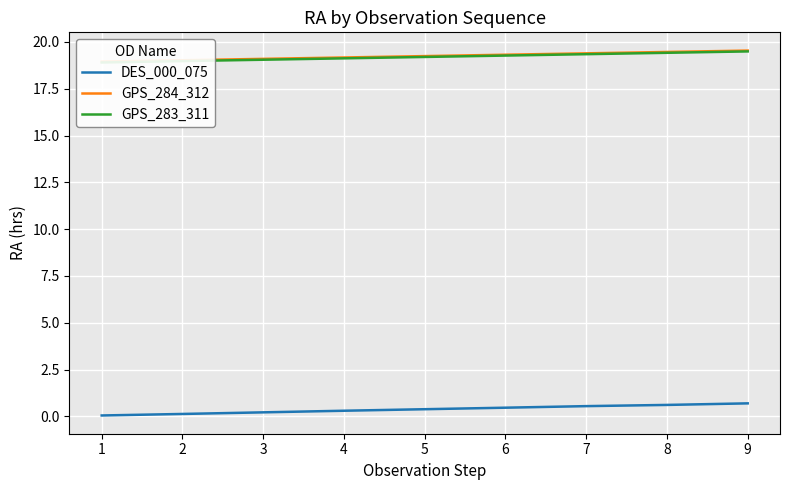

At which label does GPS_284_312 reach its peak?

9